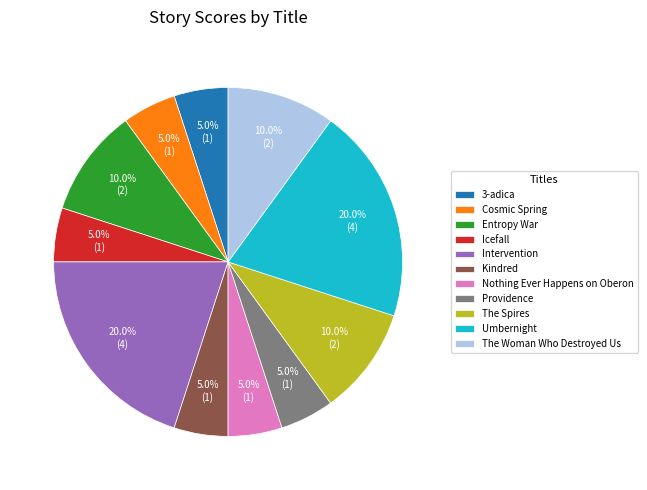

The Intervention slice represents 20% of the pie. True or false?

True